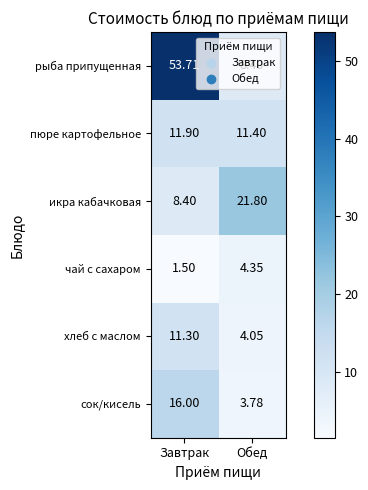

Which series has the largest total across all categories?

рыба припущенная